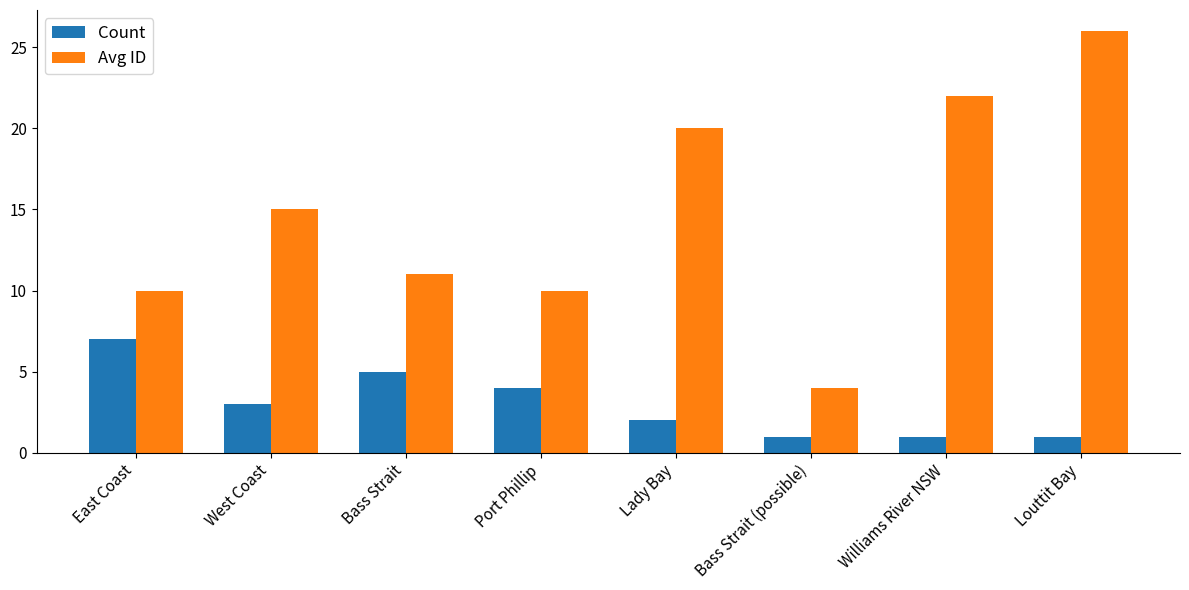

How many data points in Count are less than 3?

4